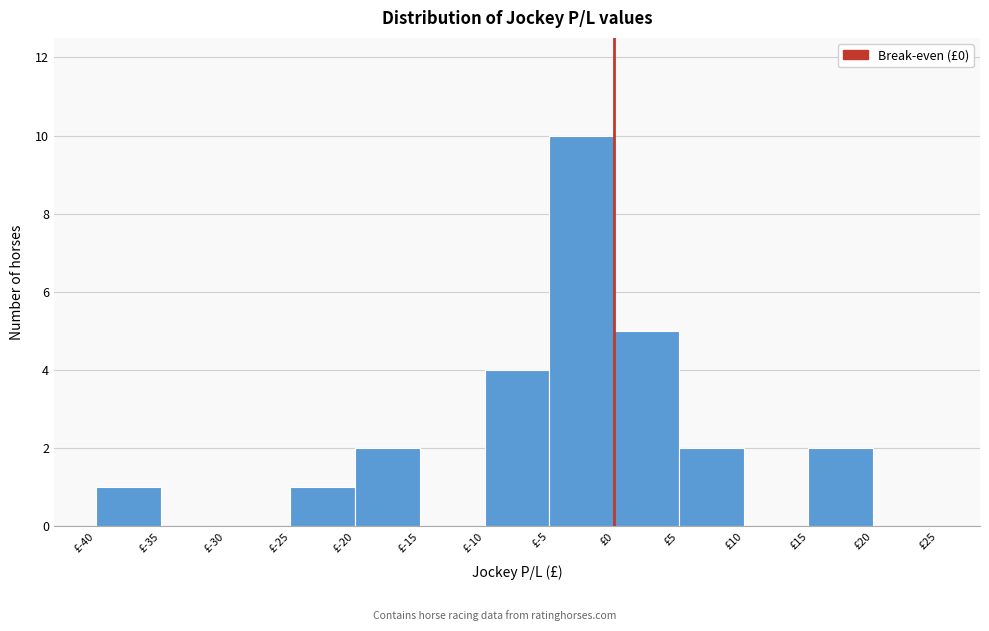

Over which range of the x-axis is the bar tallest?

-5 to 0